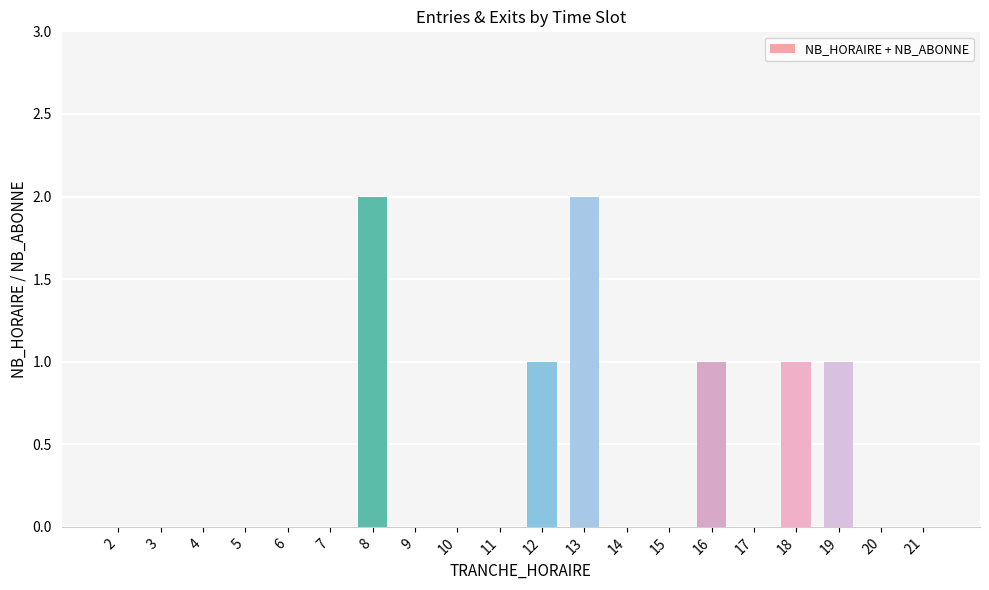

Is it true that the value at 12 is 1?

True